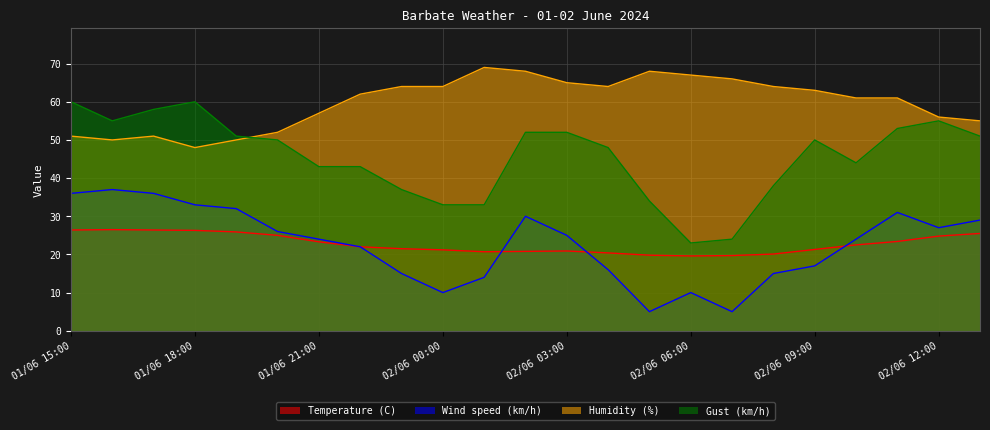

Which category has the highest value across all series?

02/06 01:00